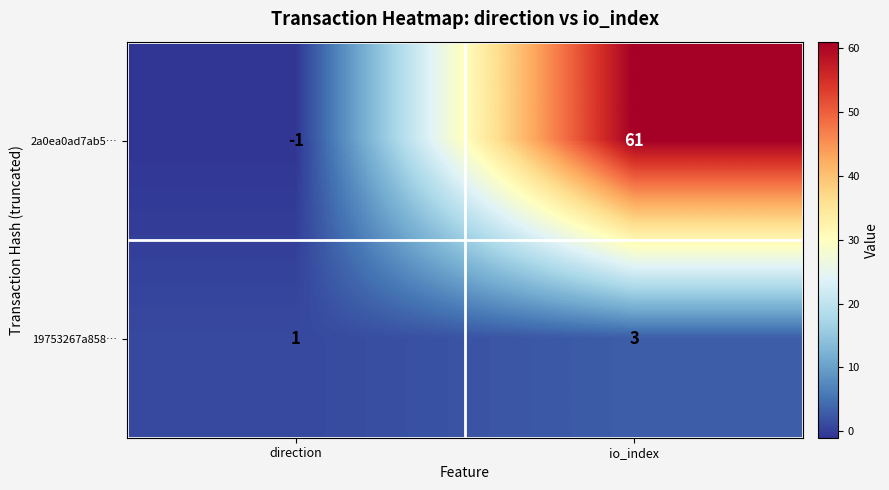

Reading right to left, what are all the values shown in this chart?

2a0ea0ad7ab5…: io_index=61	direction=-1
19753267a858…: io_index=3	direction=1